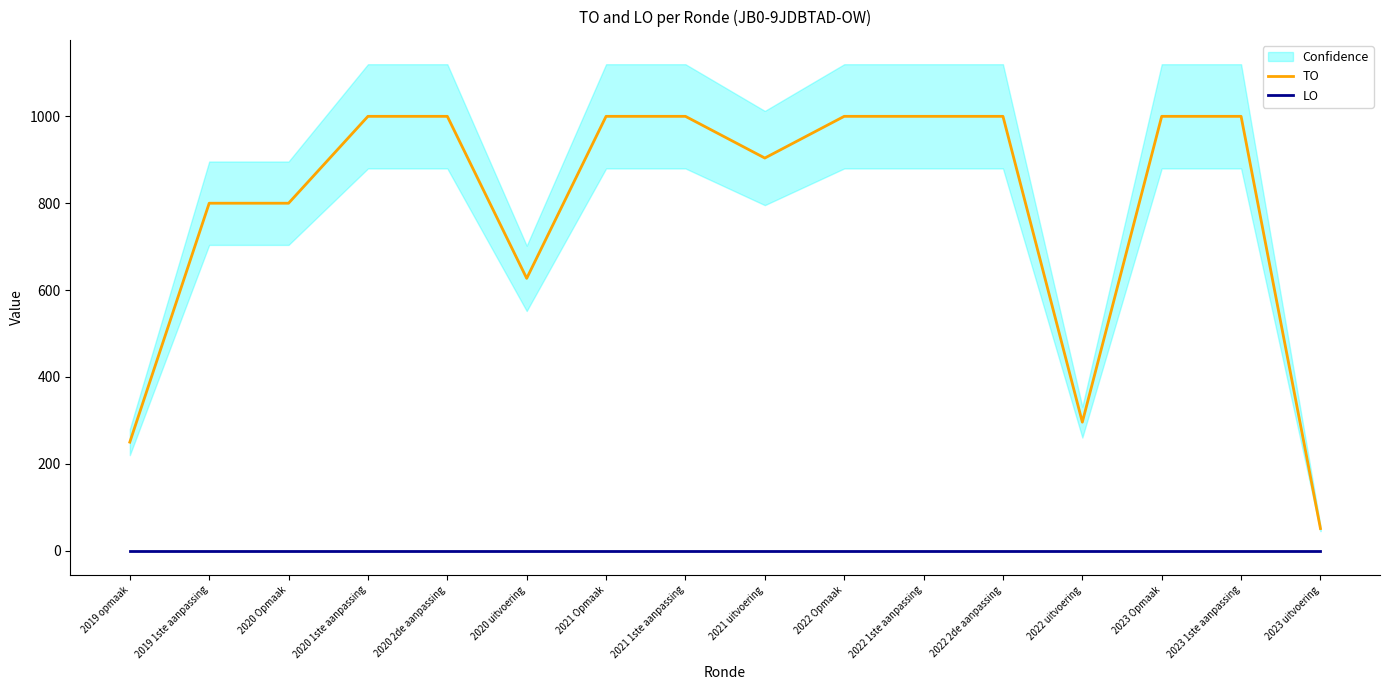

How many lines are shown in the chart?

2